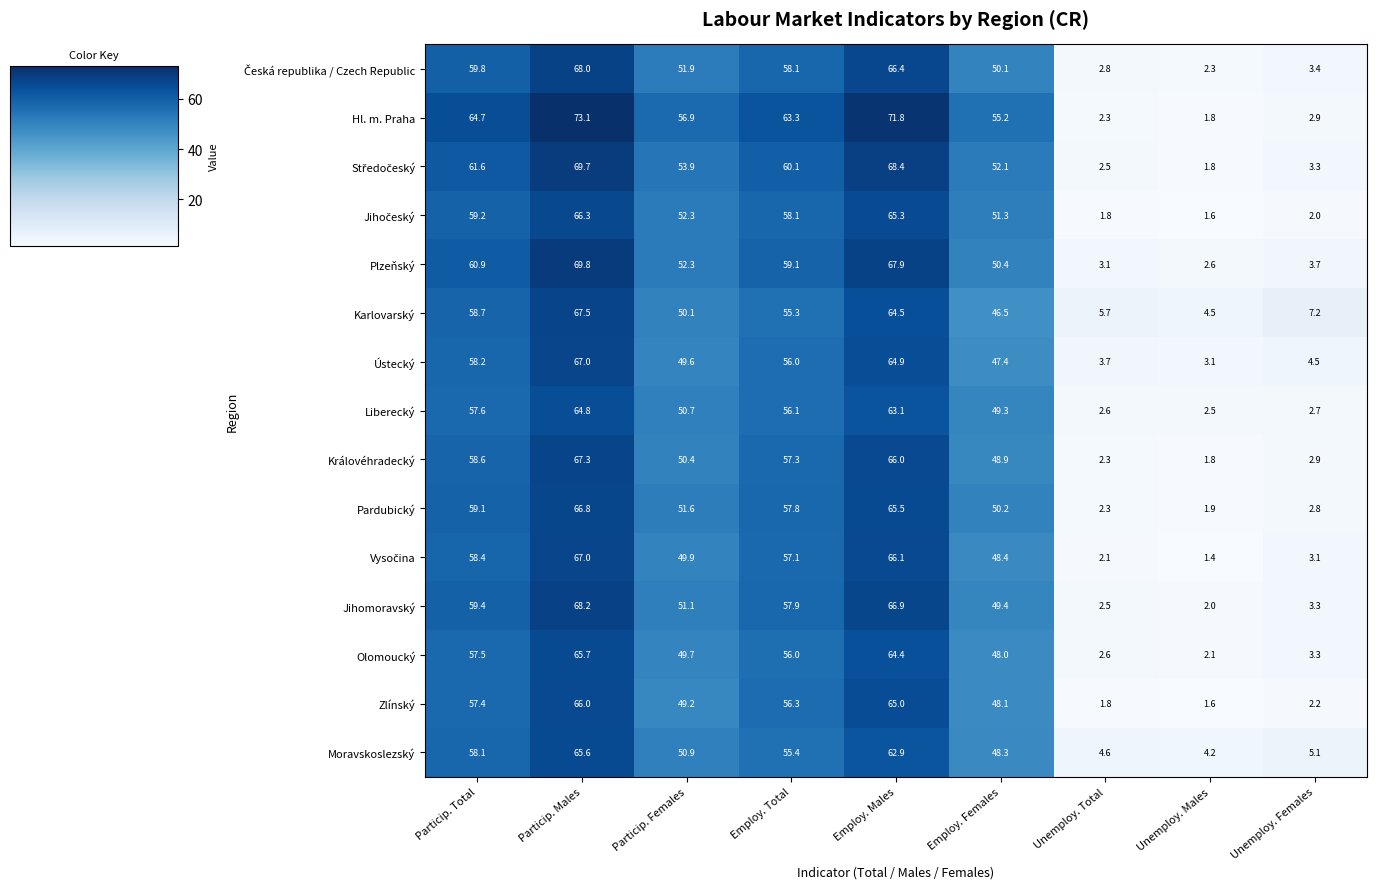

At which category is the sum across all series the highest?

Particip. Males